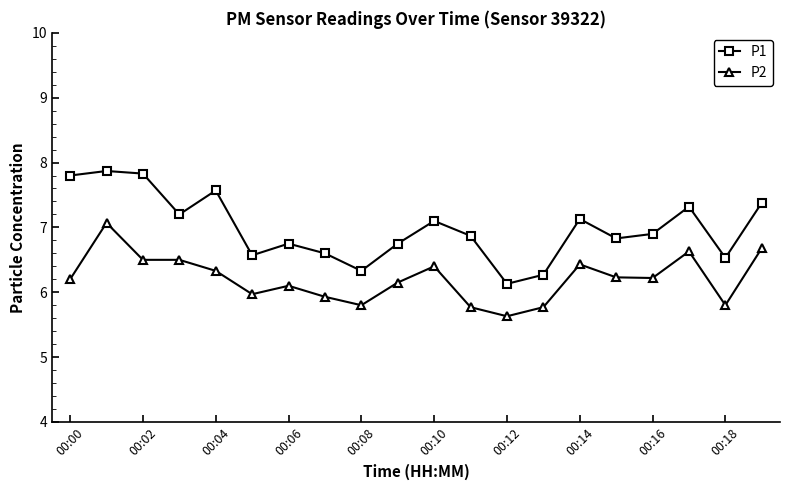

Reading left to right, what are all the values shown in this chart?

P1: 7.8	7.9	7.8	7.2	7.6	6.6	6.8	6.6	6.3	6.8	7.1	6.9	6.1	6.3	7.1	6.8	6.9	7.3	6.5	7.4
P2: 6.2	7.1	6.5	6.5	6.3	6.0	6.1	5.9	5.8	6.2	6.4	5.8	5.6	5.8	6.4	6.2	6.2	6.6	5.8	6.7